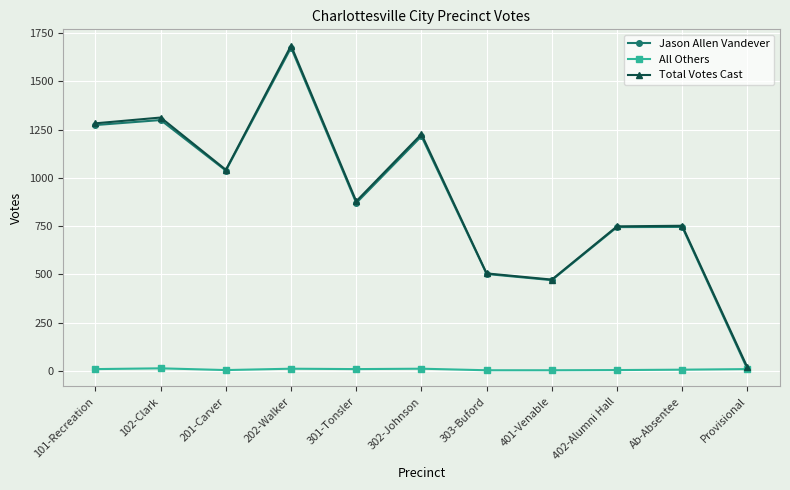

At which category is the sum across all series the highest?

202-Walker